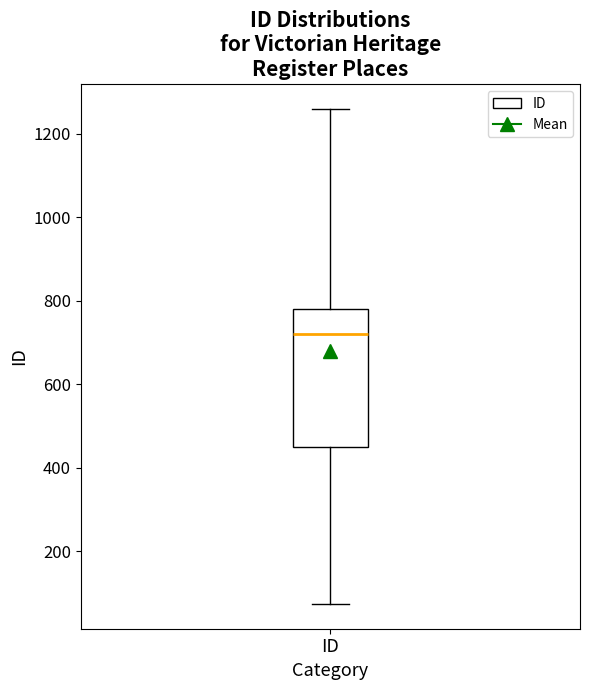

Read this box plot against the y-axis: the position of the median line, the range covered by the box, and the ends of both whiskers. The values are not printed on the chart, so give them approximately, as read against the axis.

median 720, box 460 to 780, whiskers 80 to 1260